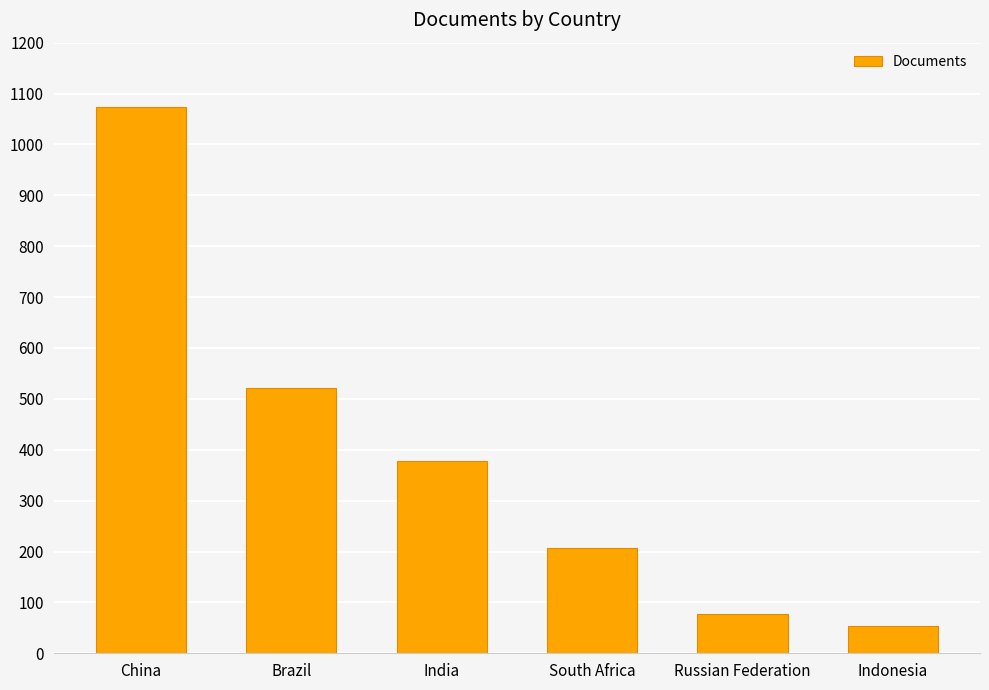

What is the maximum value shown in the chart?

1074